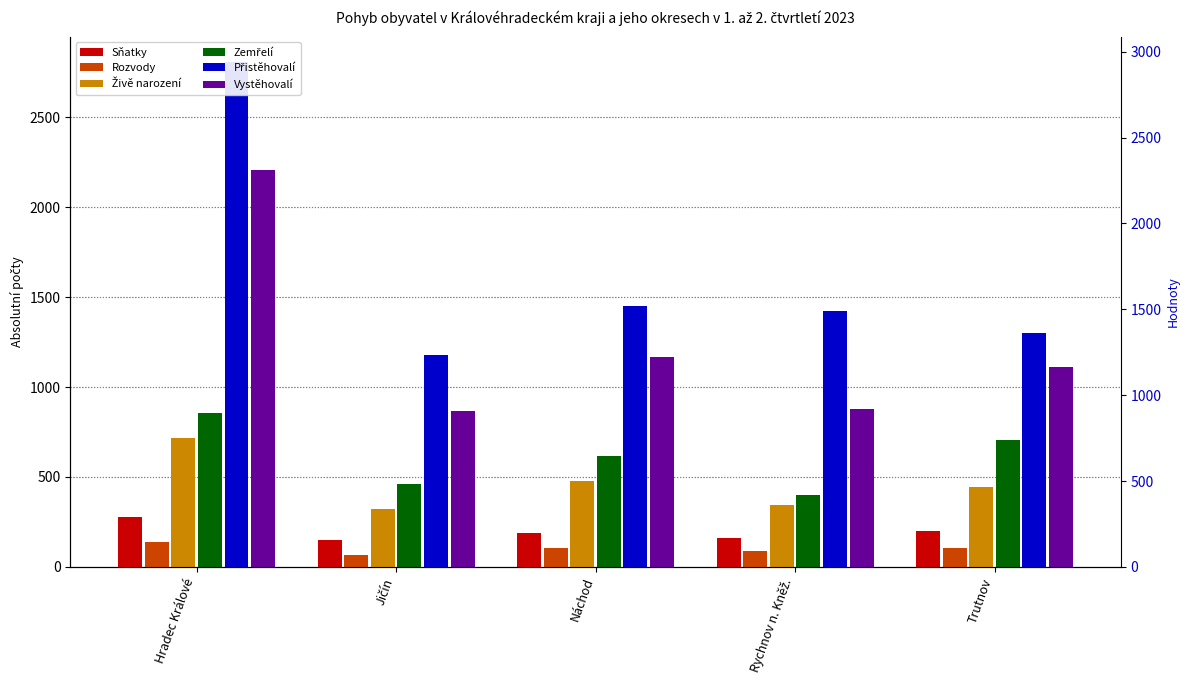

Reading left to right, what are all the values shown in this chart?

Sňatky: Hradec Králové=278	Jičín=151	Náchod=187	Rychnov n. Kněž.=159	Trutnov=202
Rozvody: Hradec Králové=141	Jičín=69	Náchod=107	Rychnov n. Kněž.=86	Trutnov=106
Živě narození: Hradec Králové=719	Jičín=322	Náchod=478	Rychnov n. Kněž.=346	Trutnov=443
Zemřelí: Hradec Králové=856	Jičín=460	Náchod=619	Rychnov n. Kněž.=400	Trutnov=708
Přistěhovalí: Hradec Králové=2807	Jičín=1177	Náchod=1453	Rychnov n. Kněž.=1424	Trutnov=1302
Vystěhovalí: Hradec Králové=2205	Jičín=864	Náchod=1166	Rychnov n. Kněž.=878	Trutnov=1109